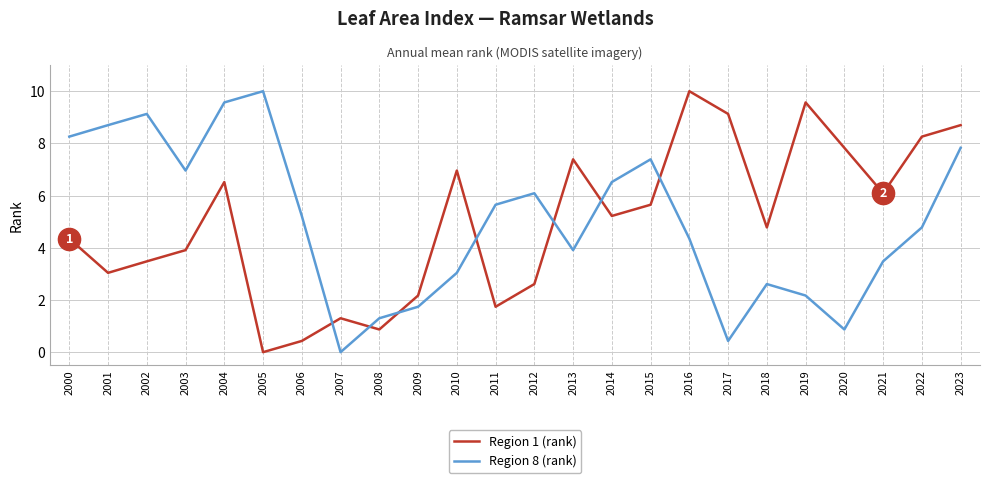

The Region 8 (rank) series shows 0.9 at 2020. True or false?

True